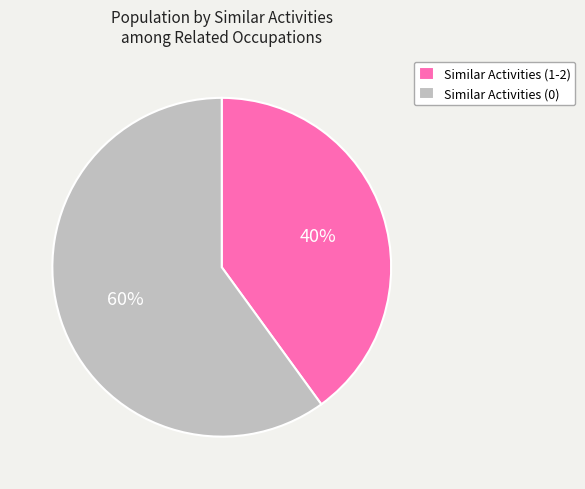

Which category has the smallest portion of the pie?

Similar Activities (1-2)